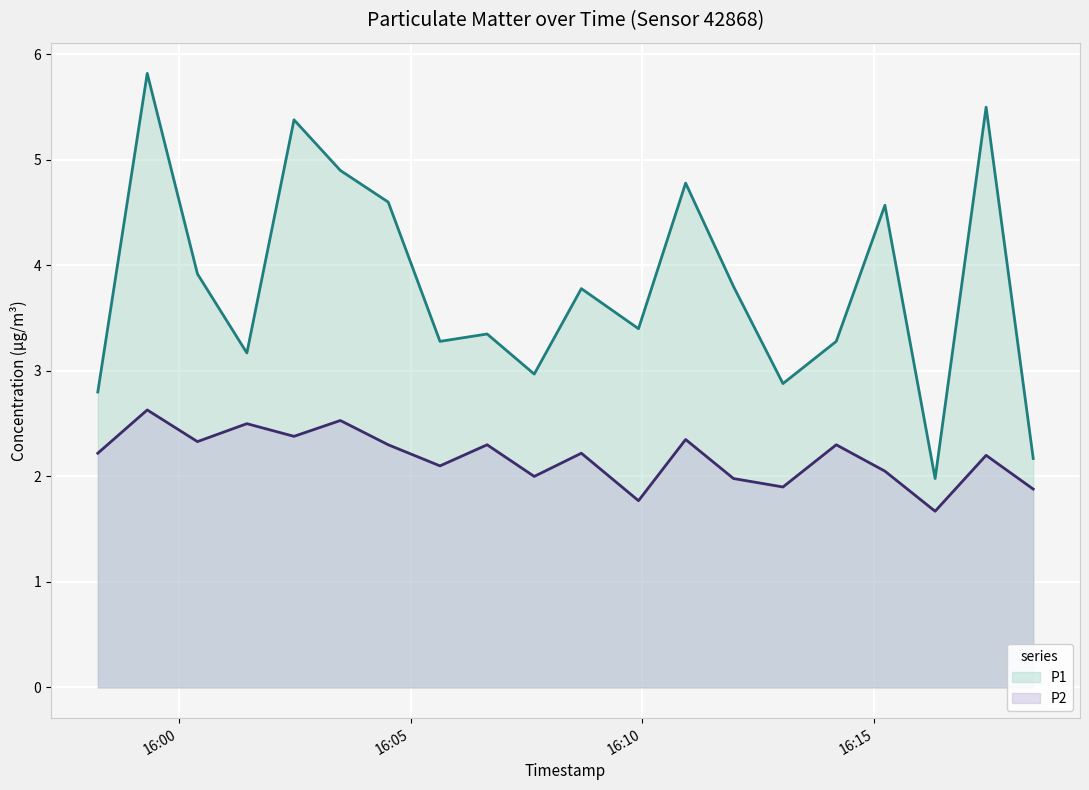

What is the sum of all P1 values?

76.3